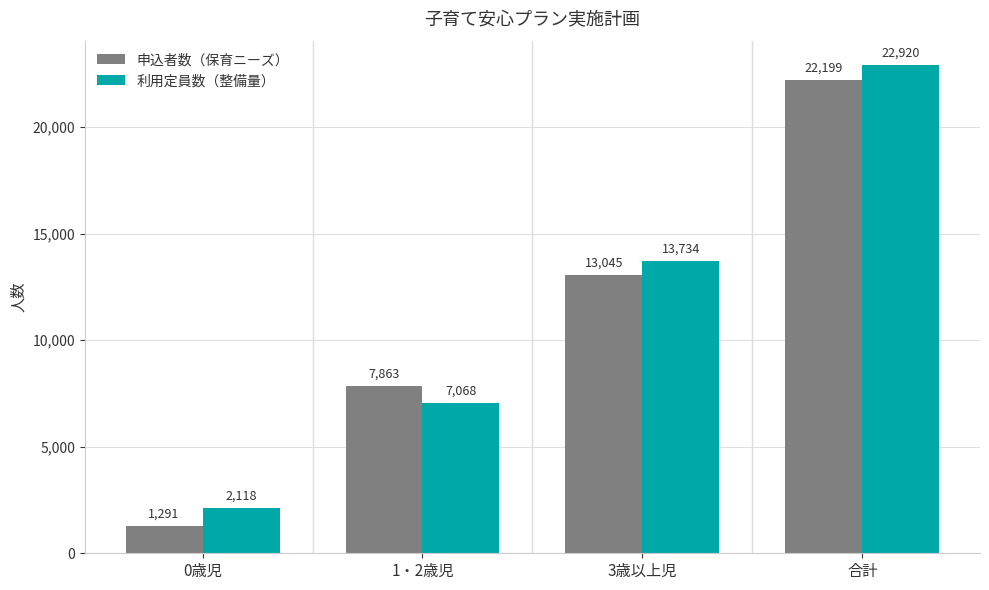

True or false: 利用定員数（整備量） has a value of 7068 at 1・2歳児.

True